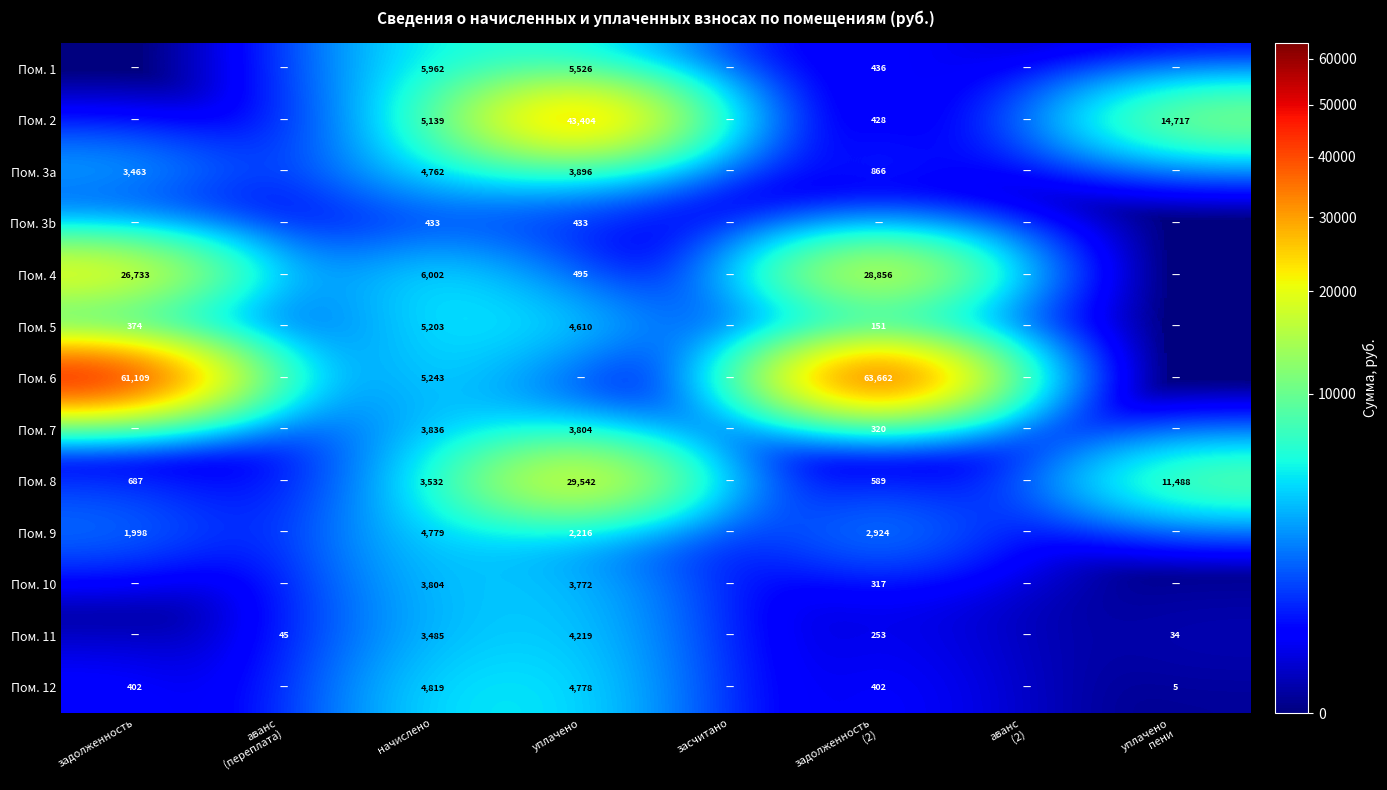

Is the value of Пом. 2 at уплачено greater than the value of Пом. 3b at начислено?

Yes